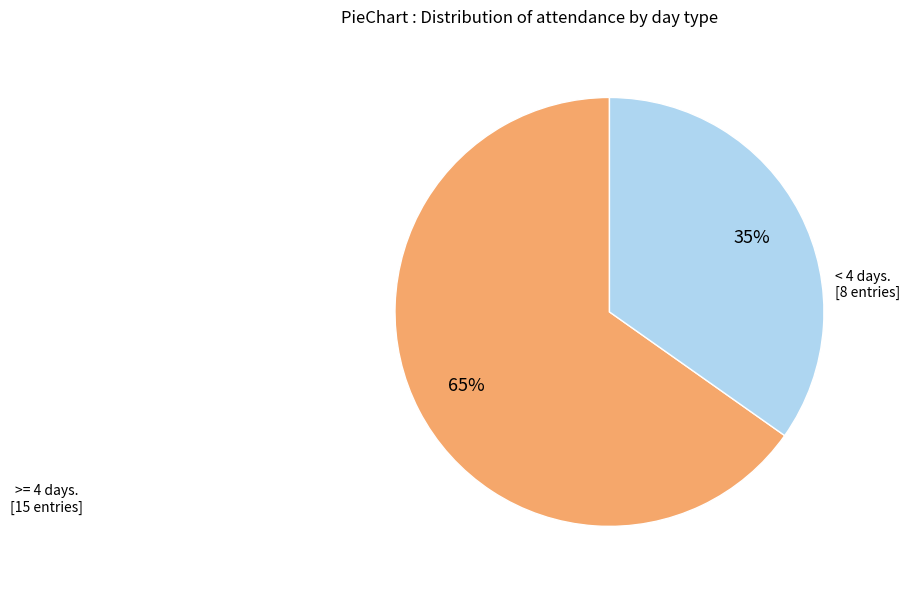

To the nearest percent, what is the average slice percentage?

50%